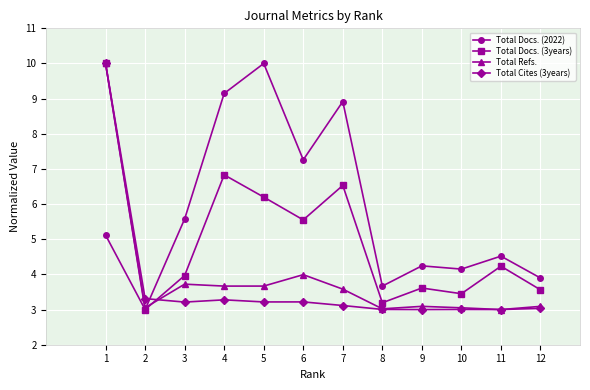

Where is the first local minimum for Total Docs. (2022)?

2